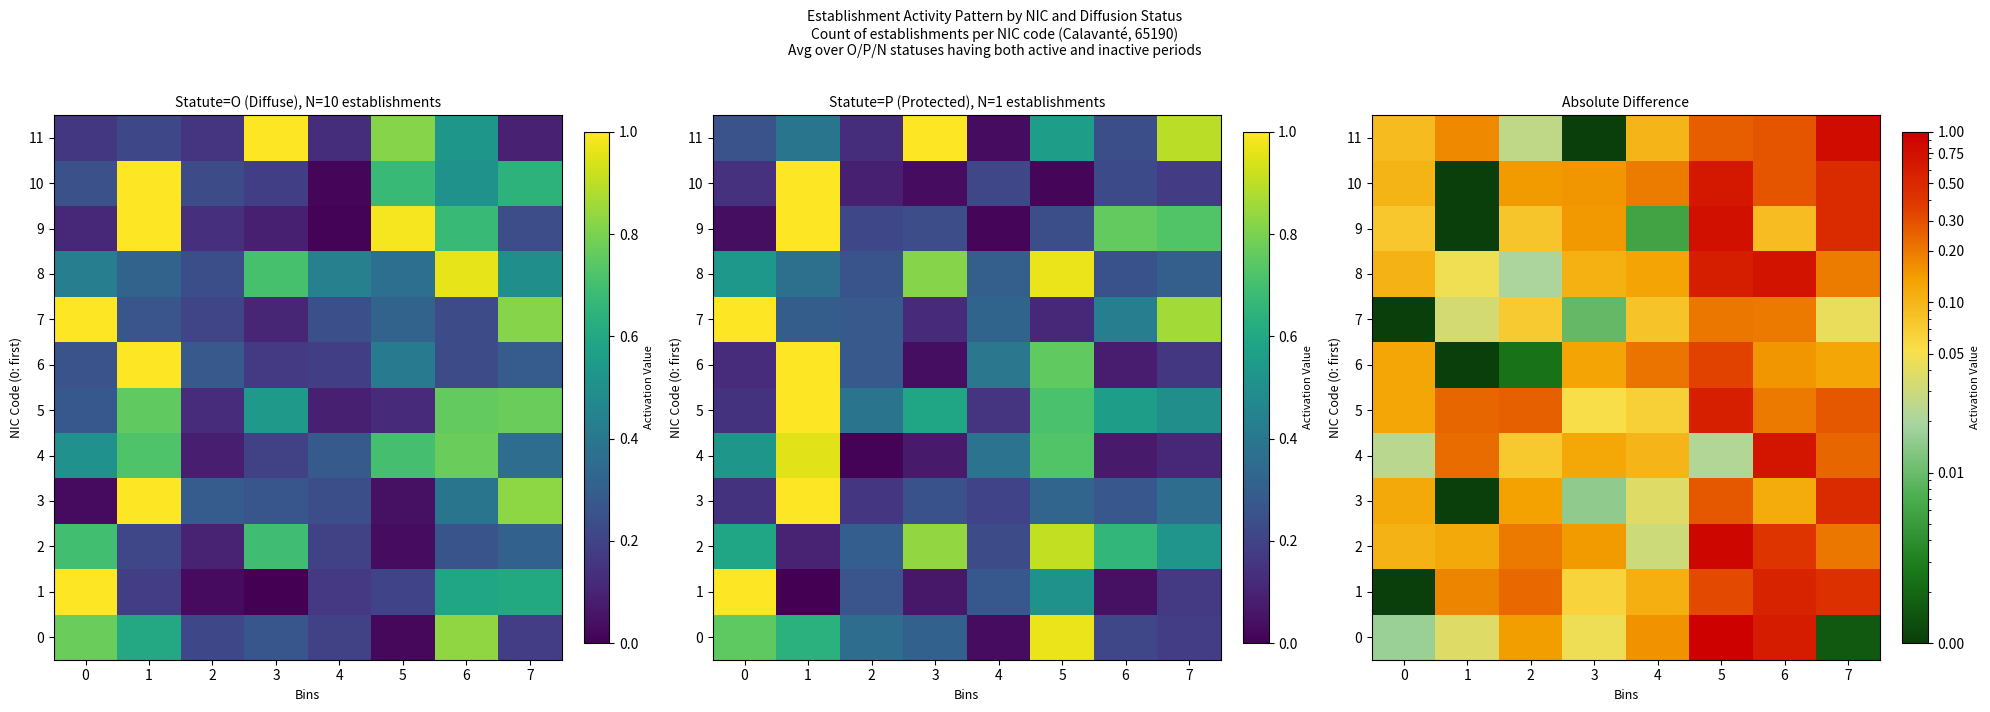

Between 5 and 6, which series saw the biggest shift?

row_4